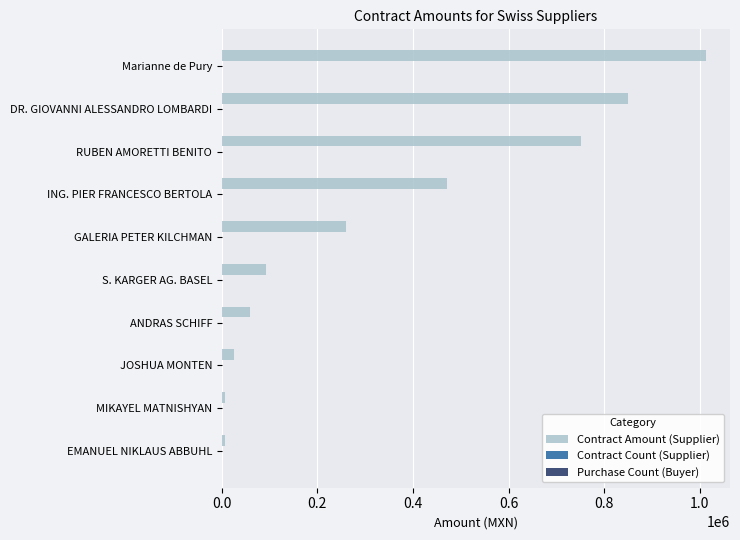

Which series has the largest range (max minus min)?

Contract Amount (Supplier)